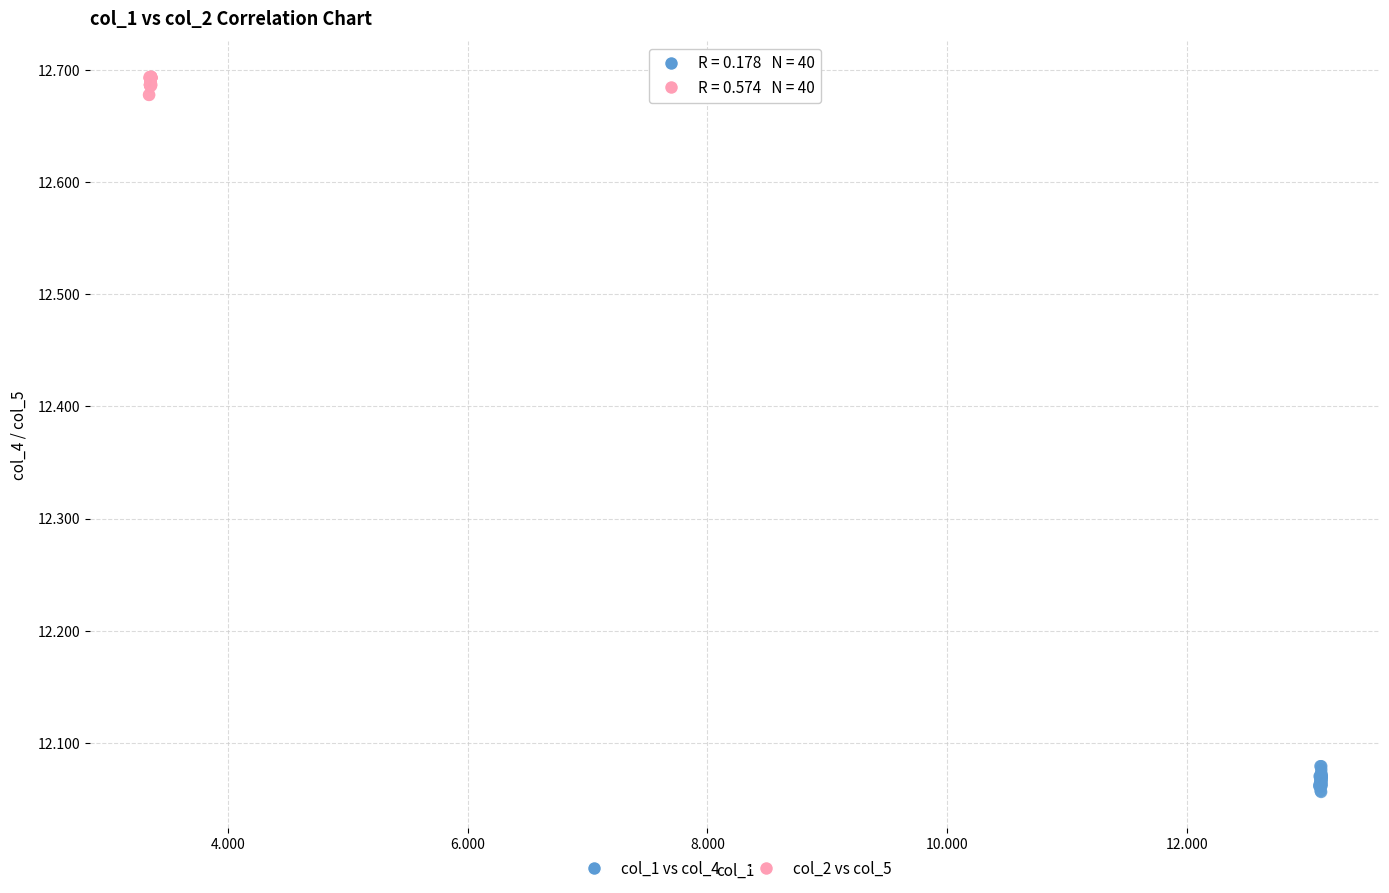

Which series contains the highest Y value?

col_2 vs col_5